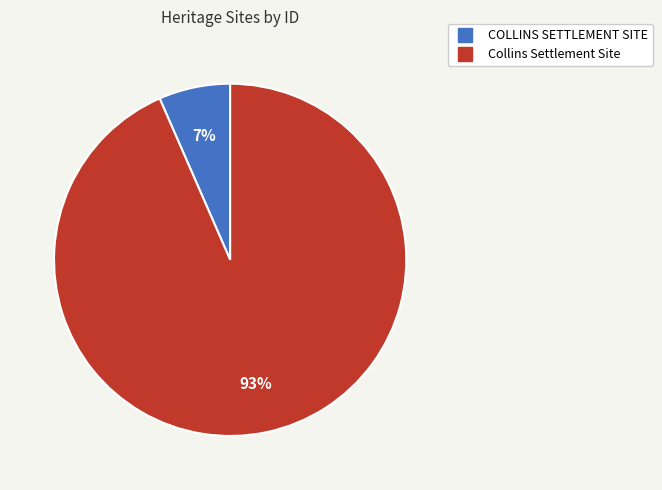

How many slices are in this pie chart?

2